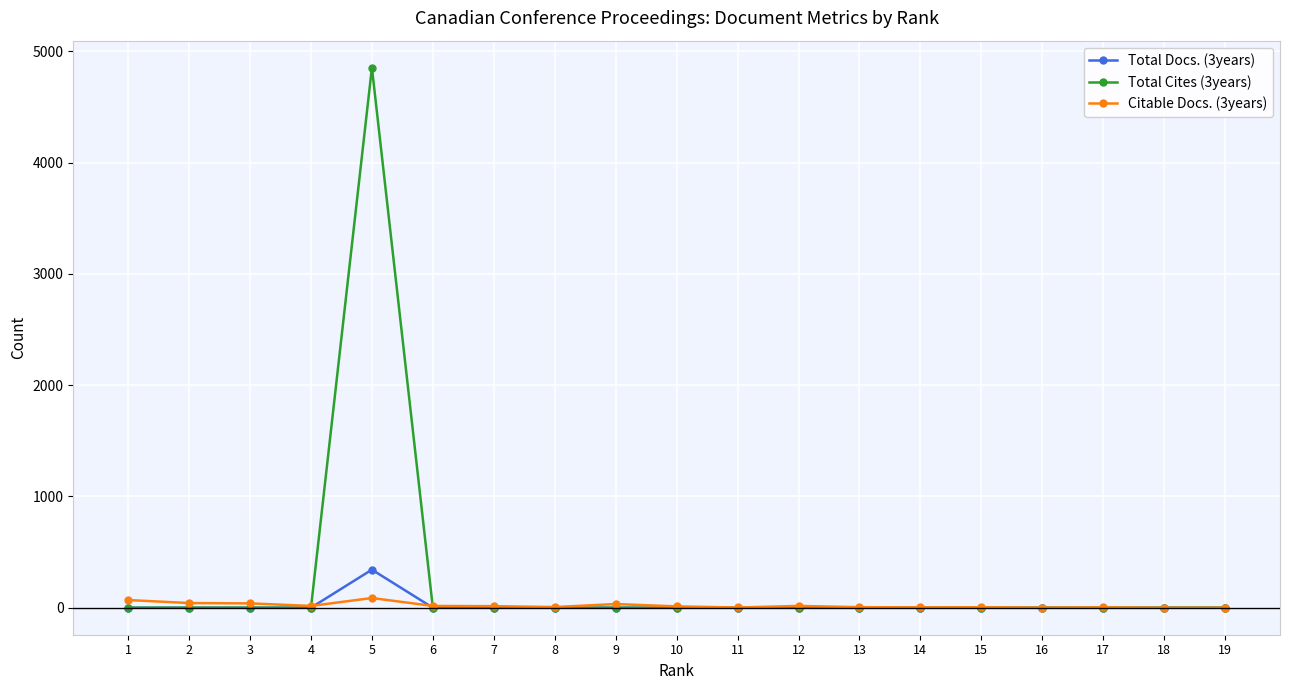

How many values in the Total Docs. (3years) series exceed 0?

1